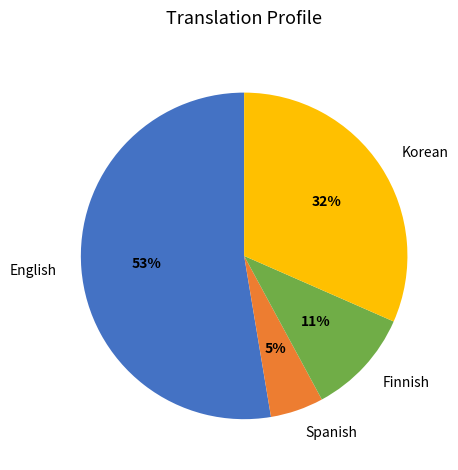

What is the largest slice in the pie chart?

English